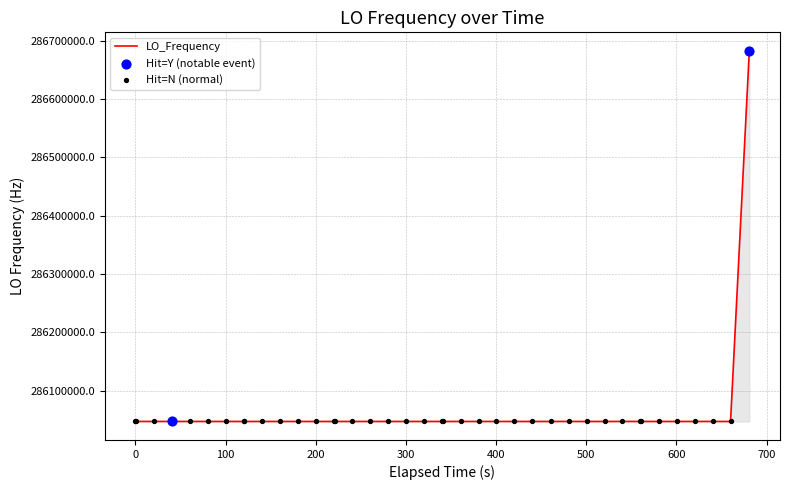

What is the difference between the maximum and minimum values?

635711.9